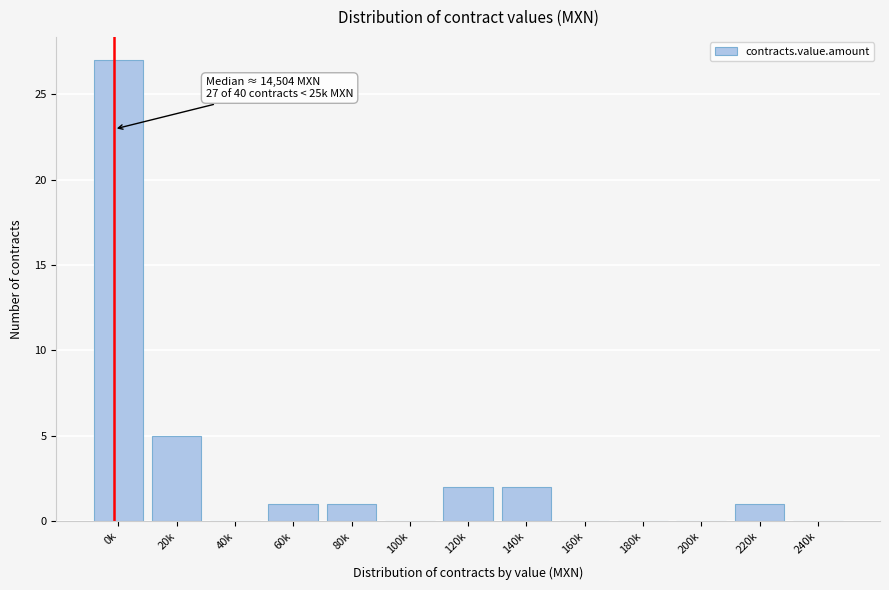

Reading left to right, list all the values displayed in this chart.

0k=27	20k=5	40k=0	60k=1	80k=1	100k=0	120k=2	140k=2	160k=0	180k=0	200k=0	220k=1	240k=0